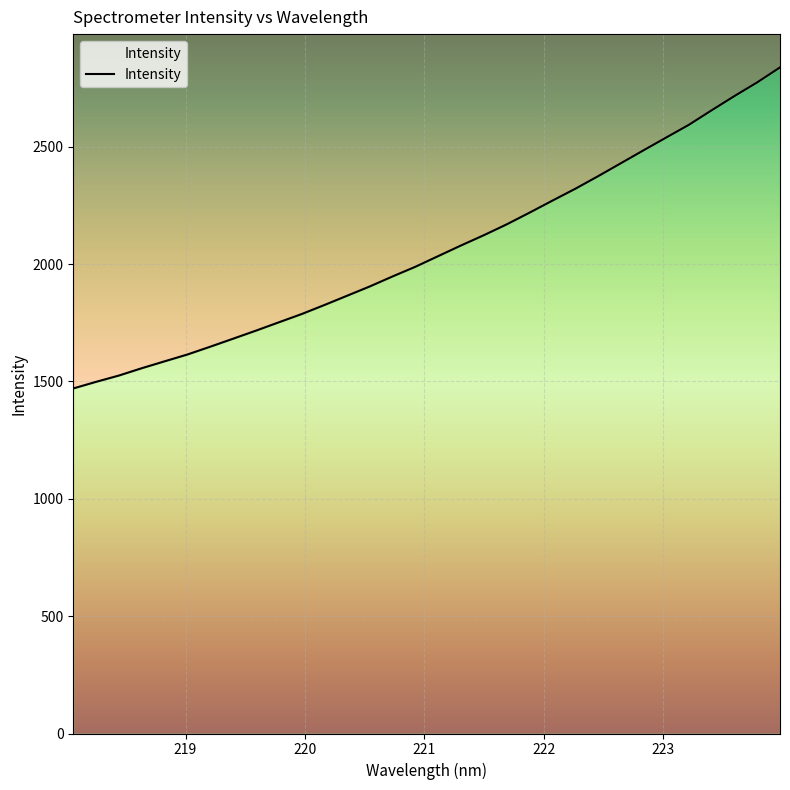

How many data points are less than 2034?

16